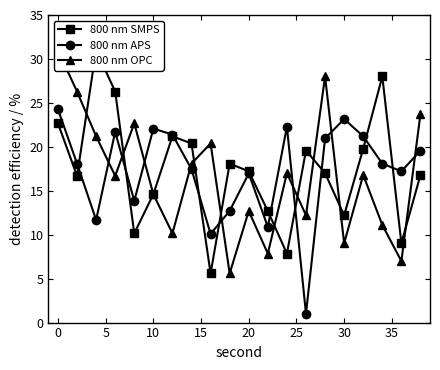

True or false: 800 nm SMPS has a value of 14.0 at 12.

False